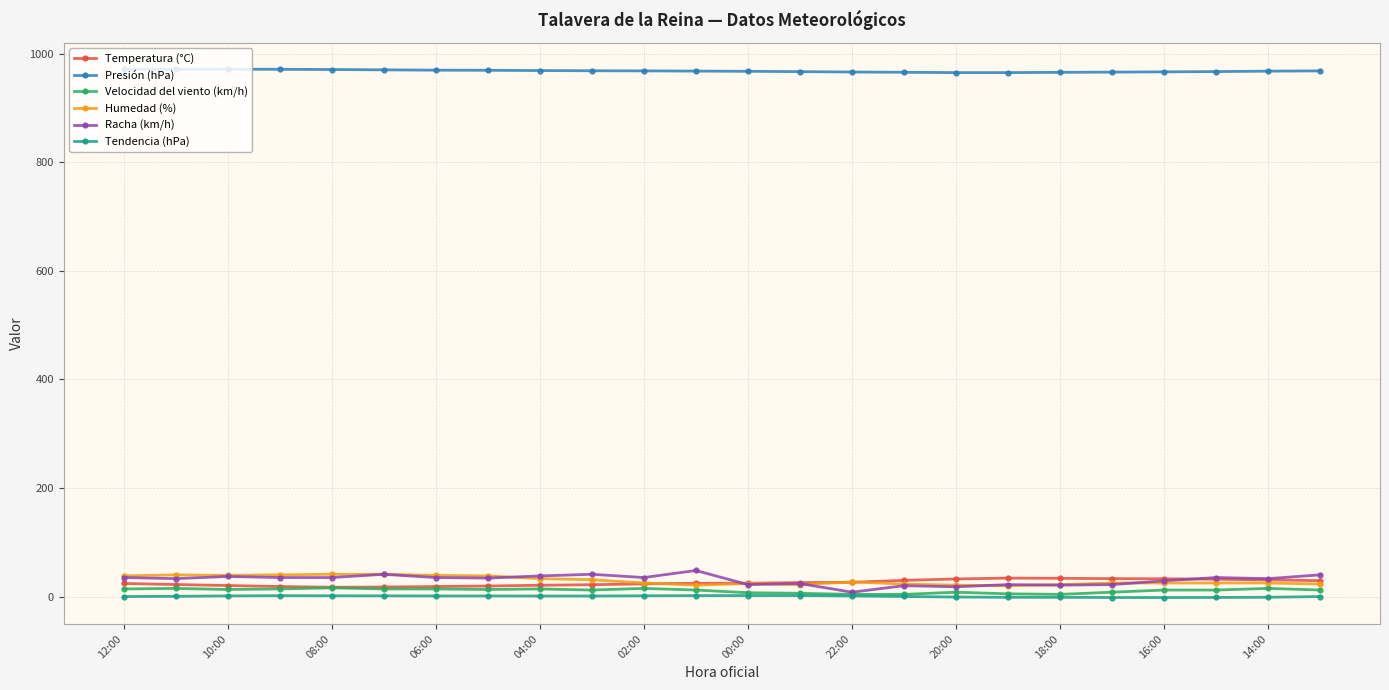

True or false: Presión (hPa) and Racha (km/h) cross at least once.

False